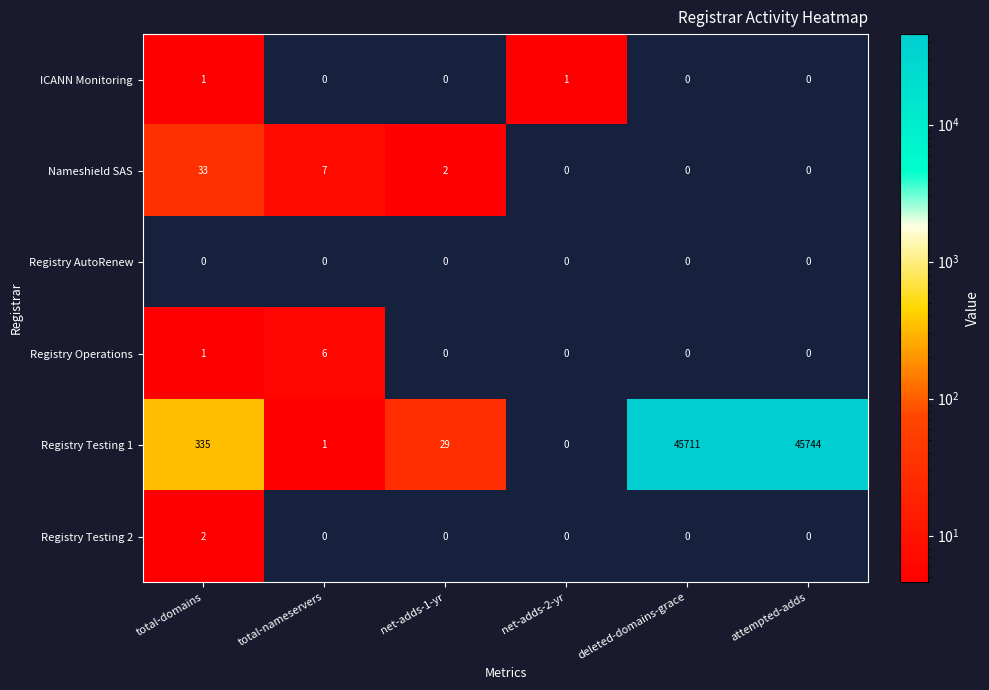

List the series in order of their peak value, highest first.

Registry Testing 1, Nameshield SAS, Registry Operations, Registry Testing 2, ICANN Monitoring, Registry AutoRenew